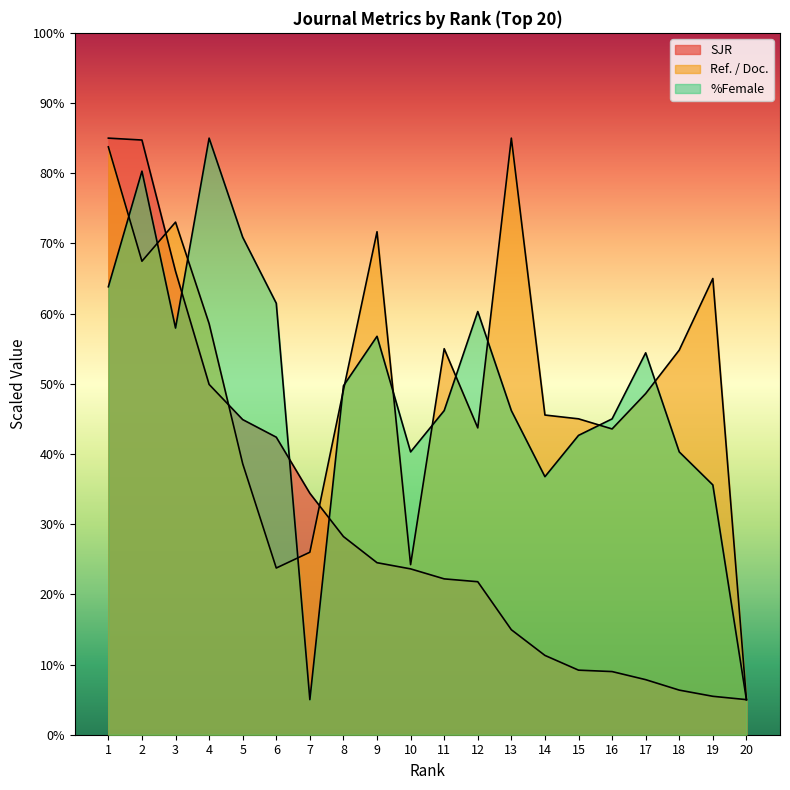

At which category does the chart reach its peak across all series?

1